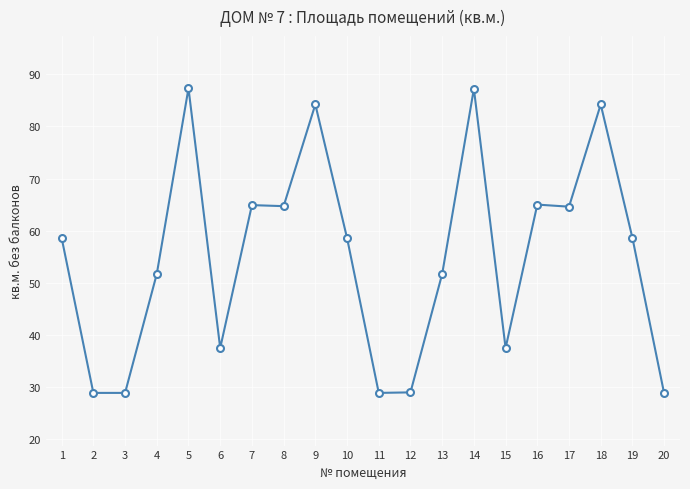

What is the difference between the second highest and second lowest values?

58.3